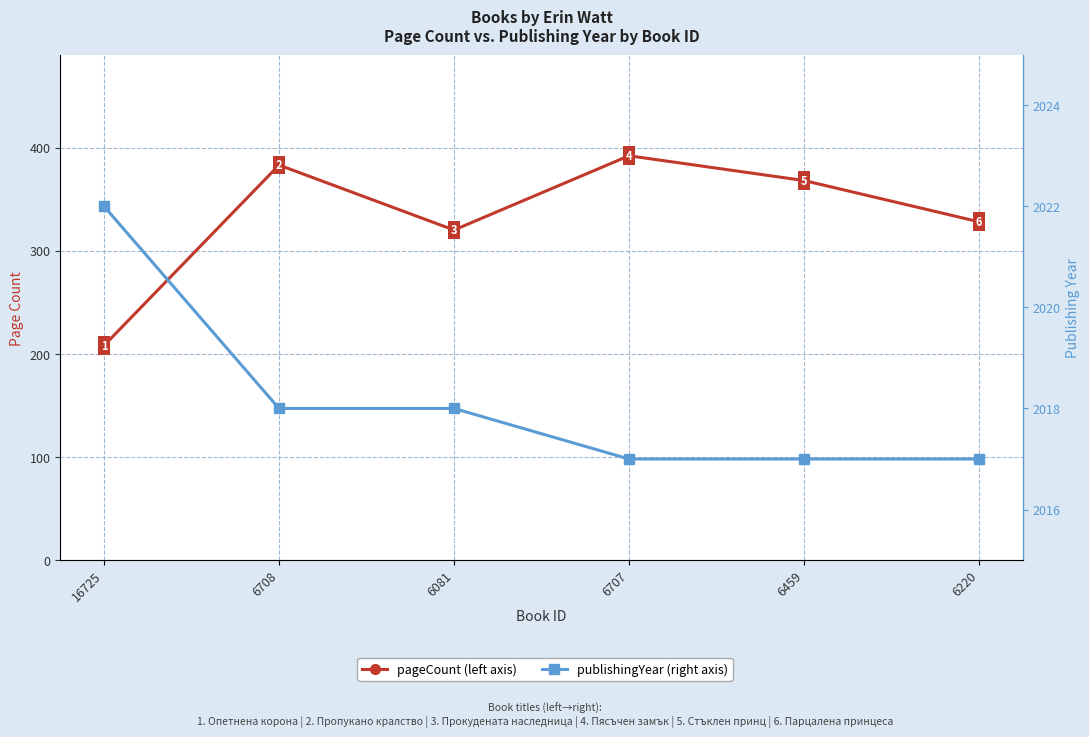

Between 16725 and 6707, which series saw the biggest shift?

pageCount